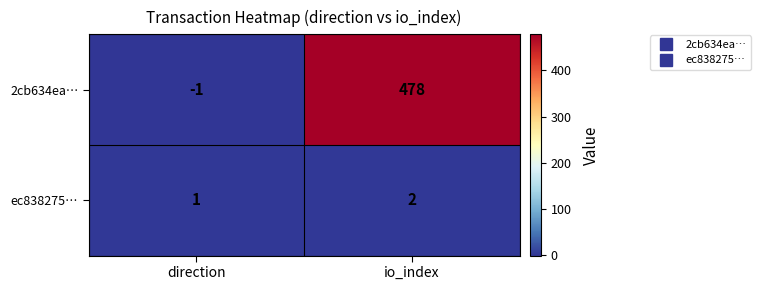

At how many categories does at least one series exceed 421?

1